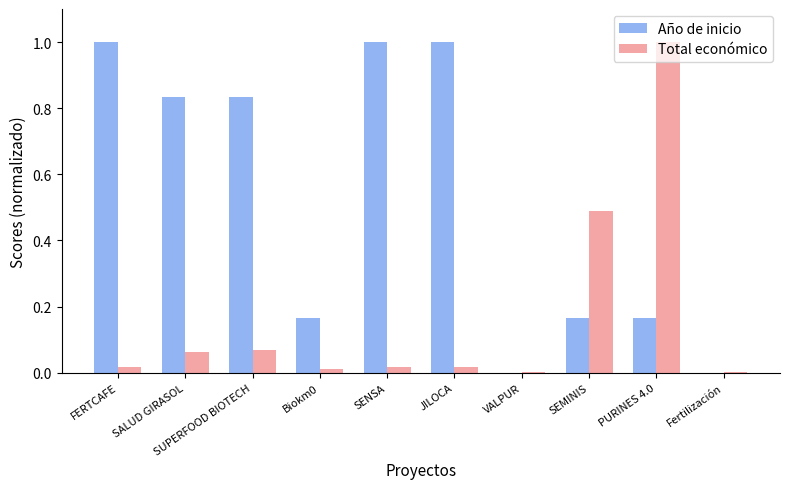

Which series changed the most between Biokm0 and Fertilización?

Año de inicio